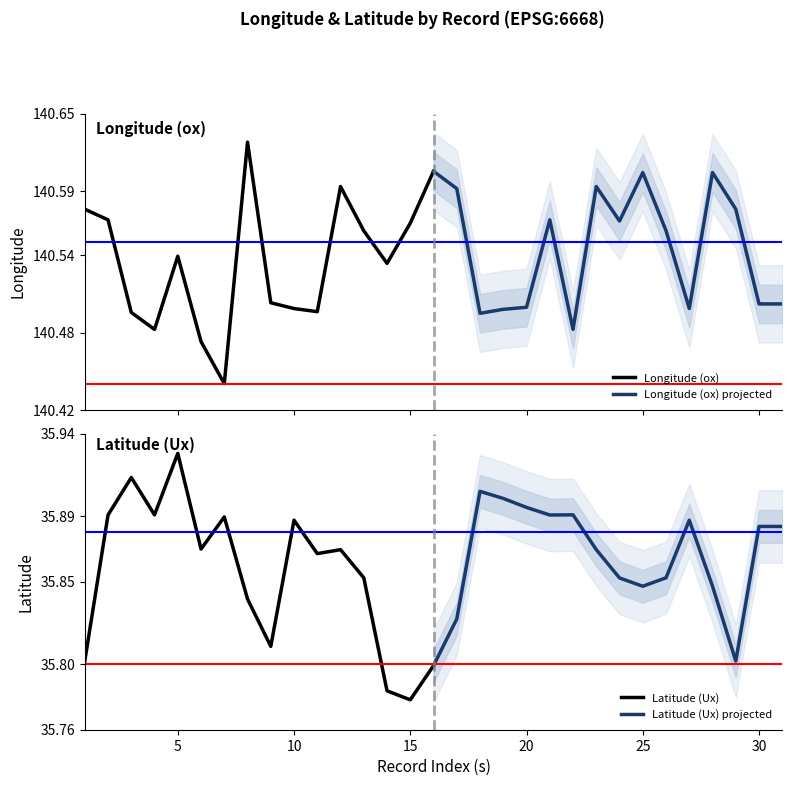

At which label does Latitude (Ux) reach its minimum?

15